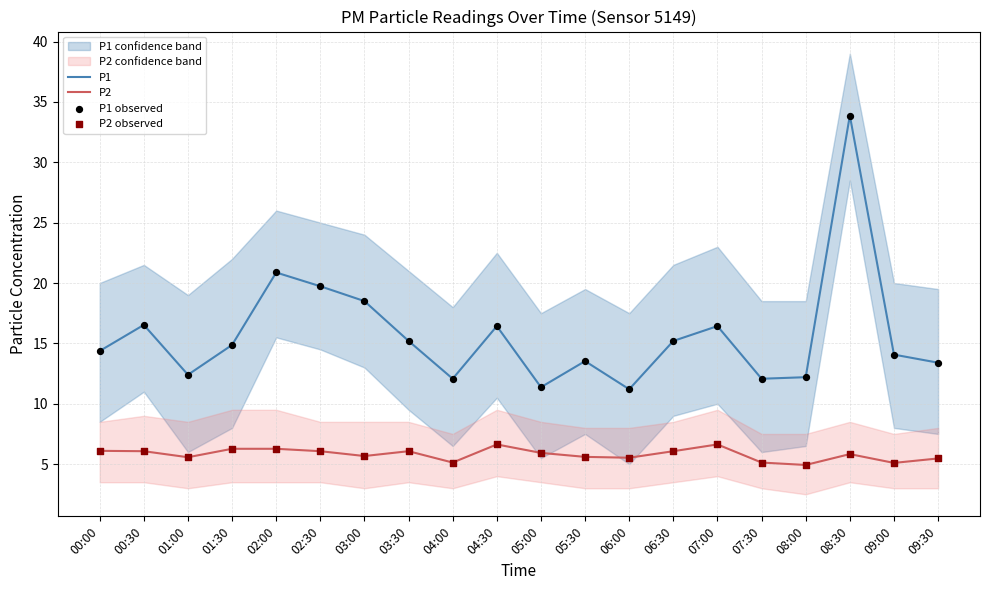

At how many categories does at least one series exceed 22?

1